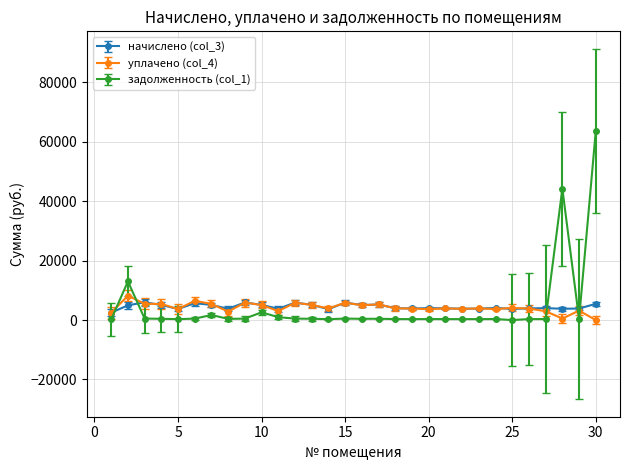

Which series has the largest range (max minus min)?

задолженность (col_1)